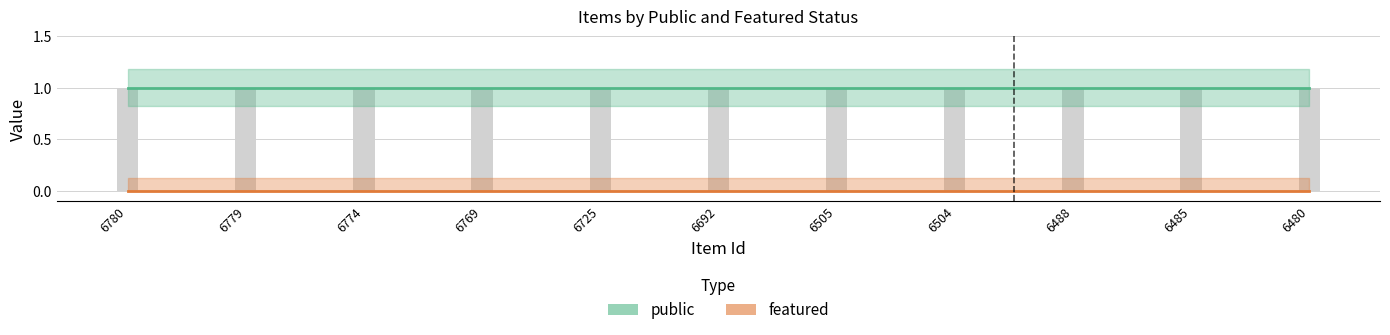

At which category is the sum across all series the highest?

6780